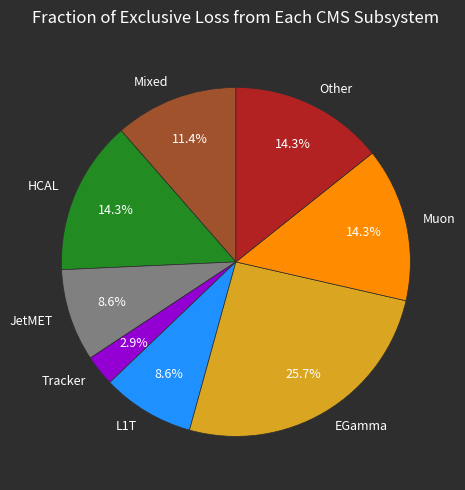

Is there a majority slice in this chart?

No